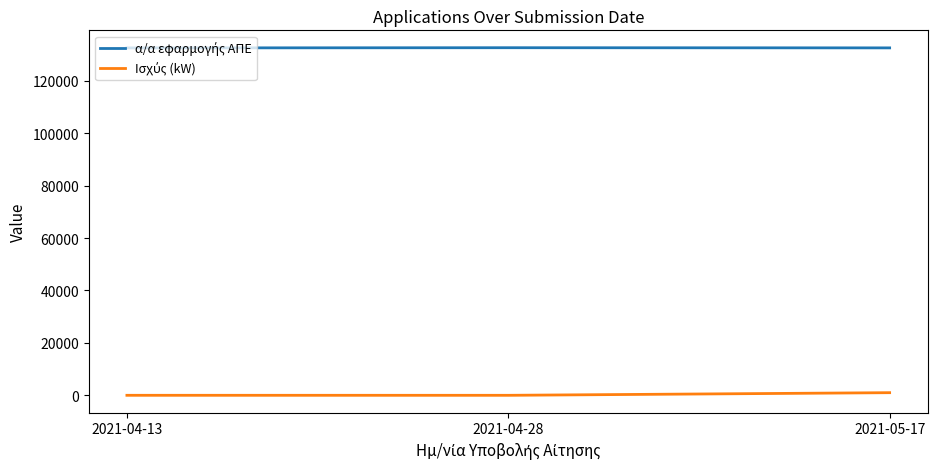

At how many categories does at least one series exceed 118731?

3